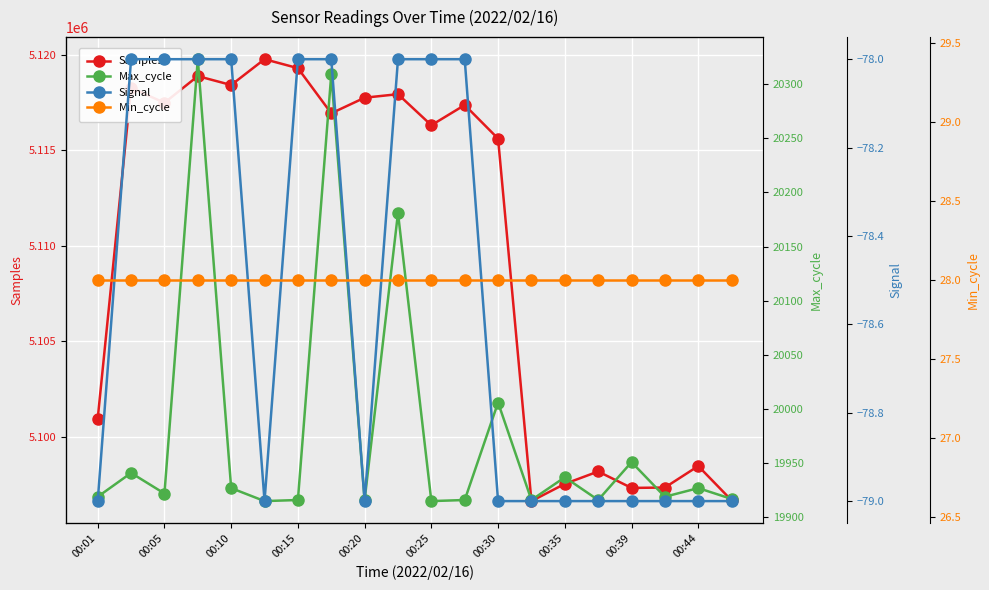

Reading left to right, what are all the values shown in this chart?

Samples: 5100945	5118266	5117478	5118876	5118409	5119761	5119292	5116928	5117745	5117930	5116303	5117362	5115603	5096624	5097525	5098174	5097314	5097334	5098460	5096661
Max_cycle: 19919	19941	19922	20323	19927	19915	19916	20309	19916	20181	19915	19916	20006	19916	19937	19916	19951	19919	19927	19917
Signal: -79	-78	-78	-78	-78	-79	-78	-78	-79	-78	-78	-78	-79	-79	-79	-79	-79	-79	-79	-79
Min_cycle: 28	28	28	28	28	28	28	28	28	28	28	28	28	28	28	28	28	28	28	28